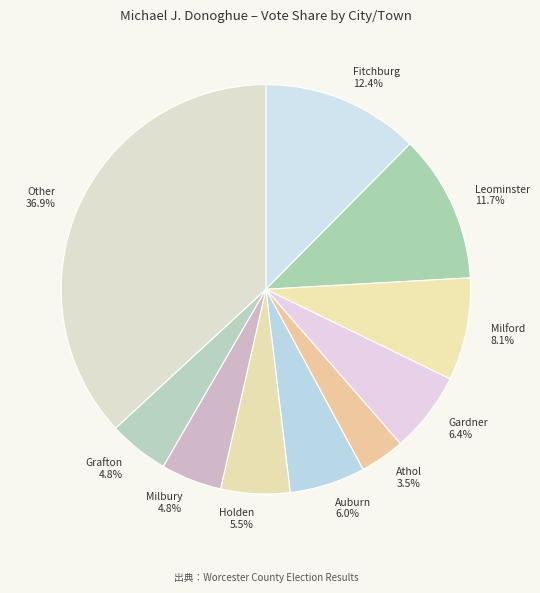

What percentage do Gardner 6.4% and Auburn 6.0% together represent?

12.4%